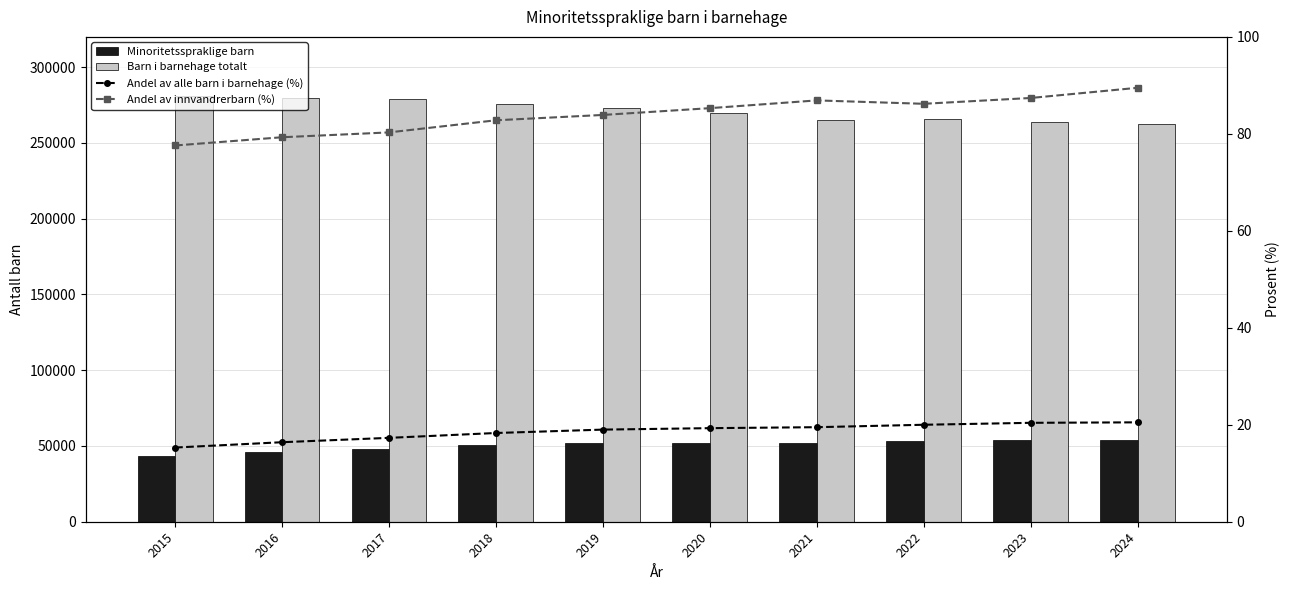

What is the minimum value shown in the chart?

15.3